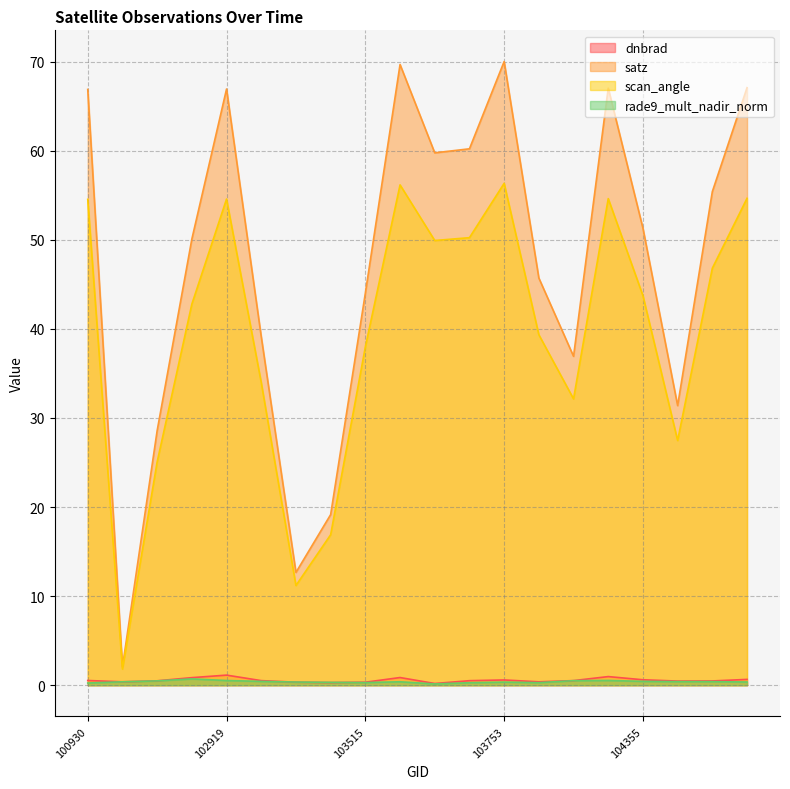

How many lines are shown in the chart?

4